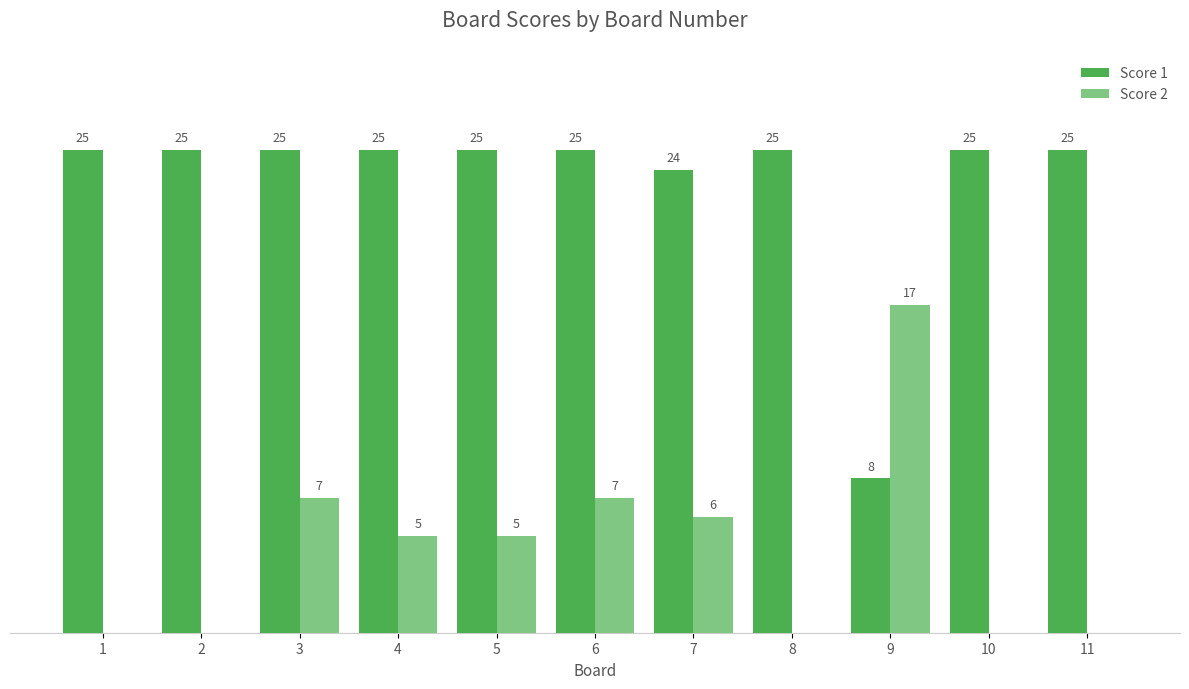

Is the value of Score 1 at 5 greater than the value of Score 2 at 10?

Yes